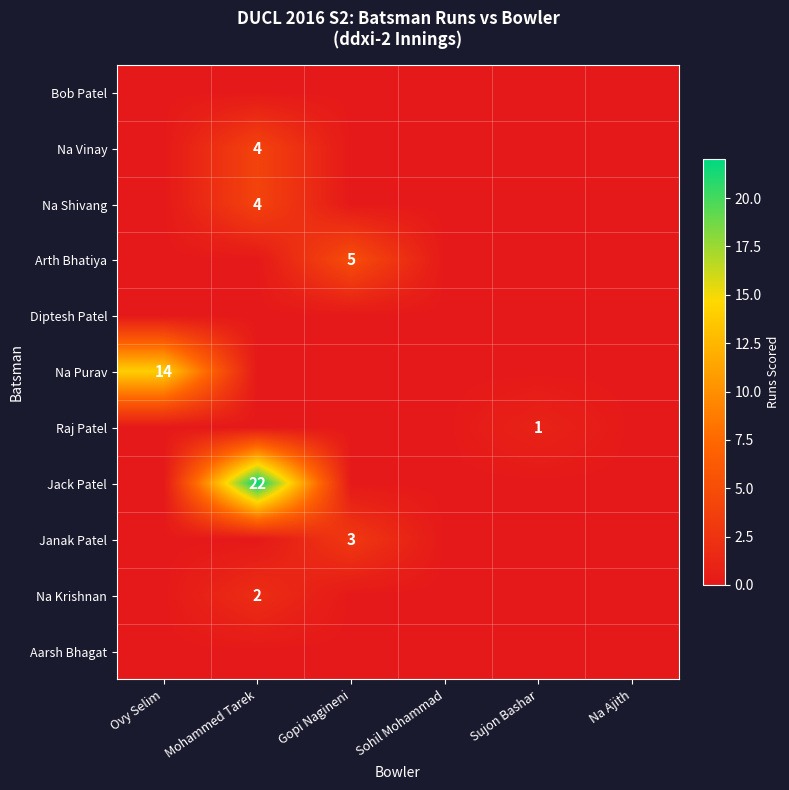

True or false: Na Vinay has a value of 5 at Mohammed Tarek.

False